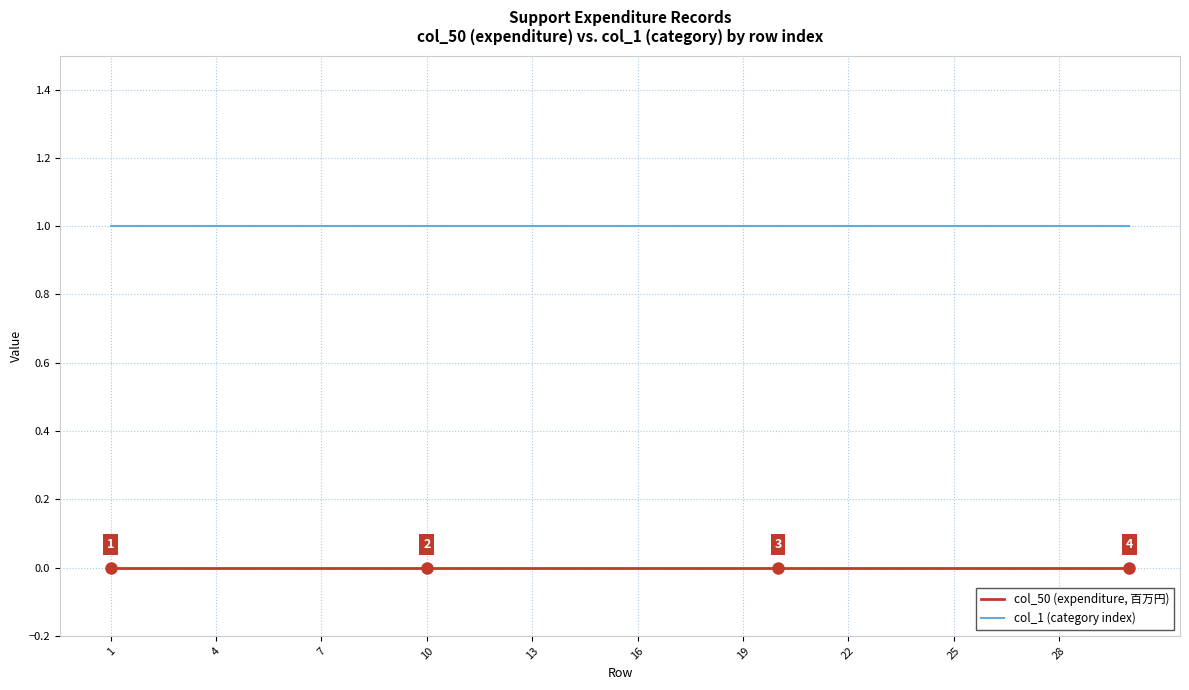

Count the number of data series in this chart.

2